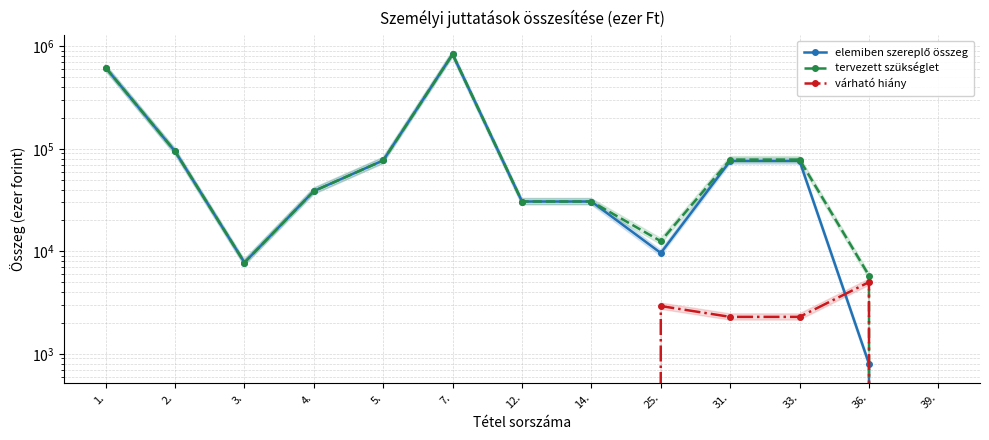

How many positive values does the várható hiány series have?

4